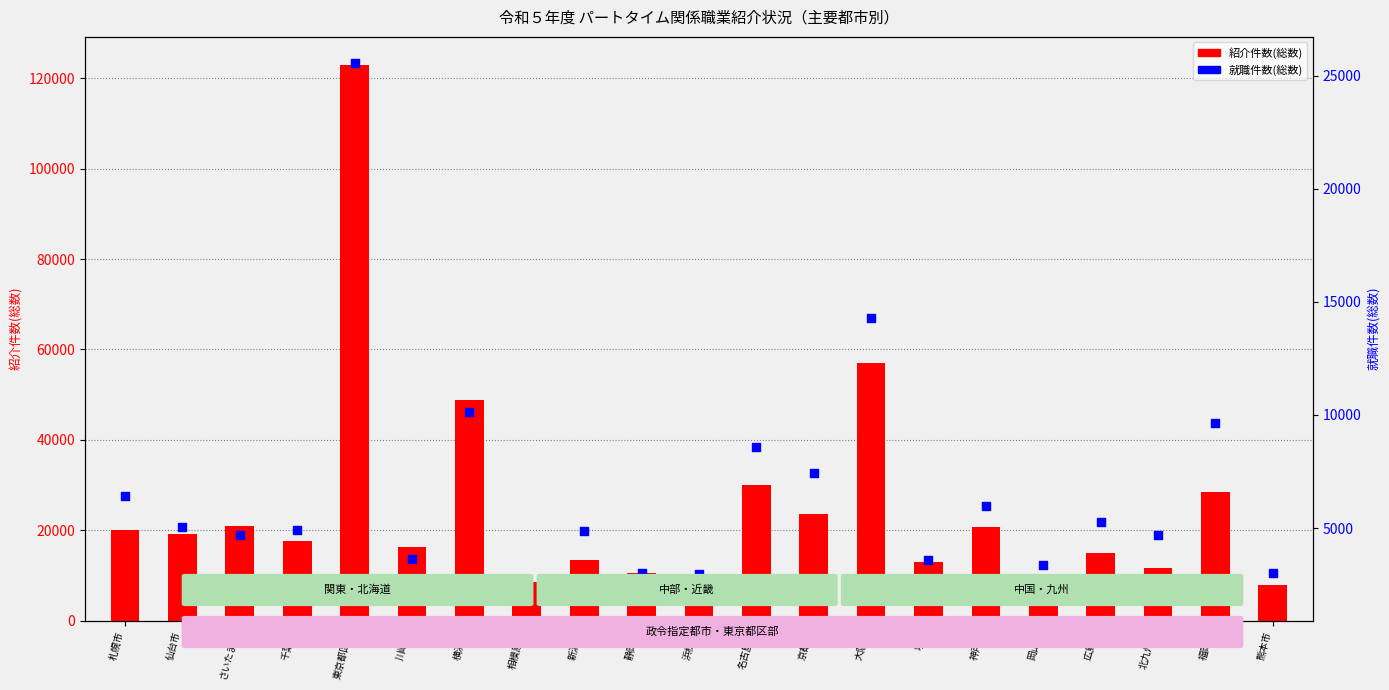

What is the total value across all series at 広島市?

20313